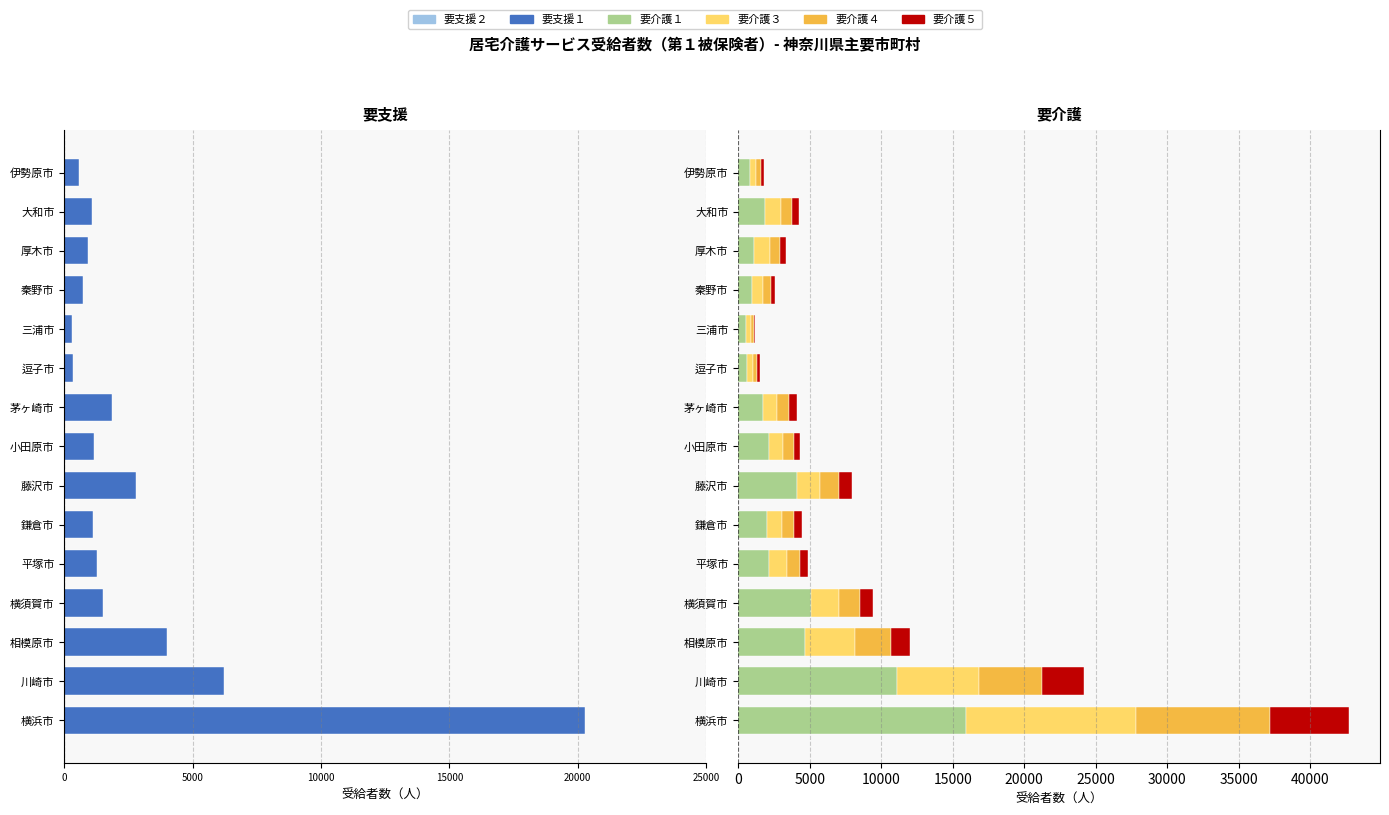

How many groups of bars are there?

15